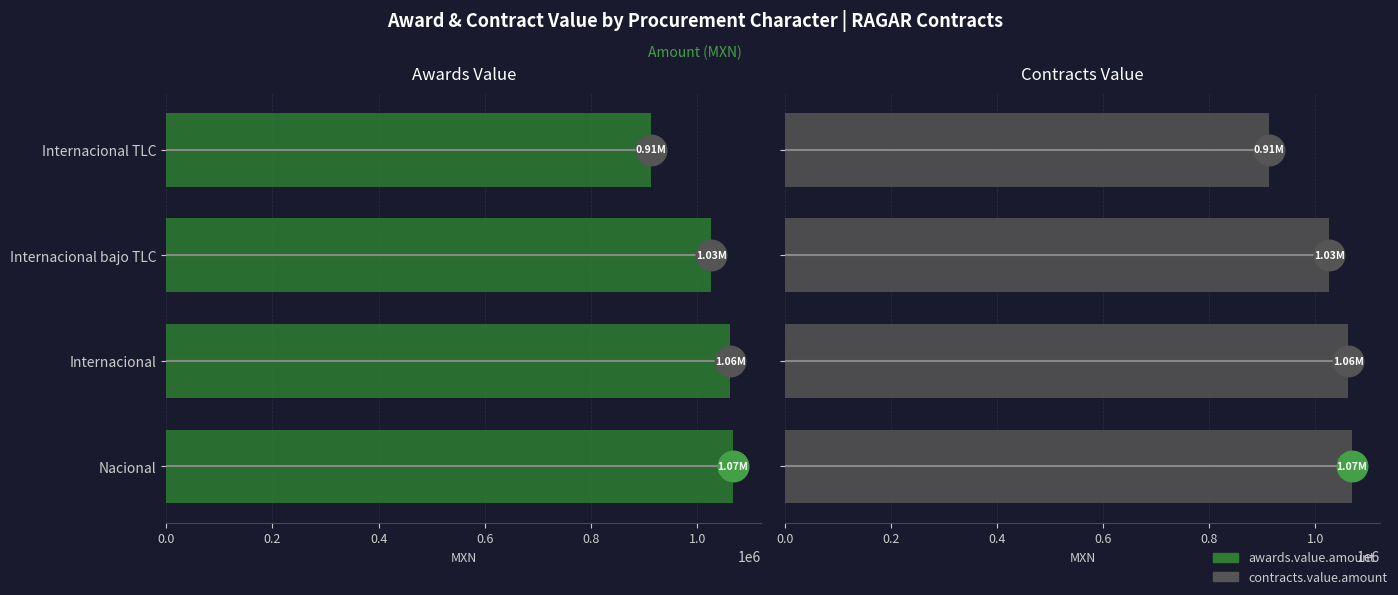

What is the total value across all series at Internacional TLC?

1824166.9